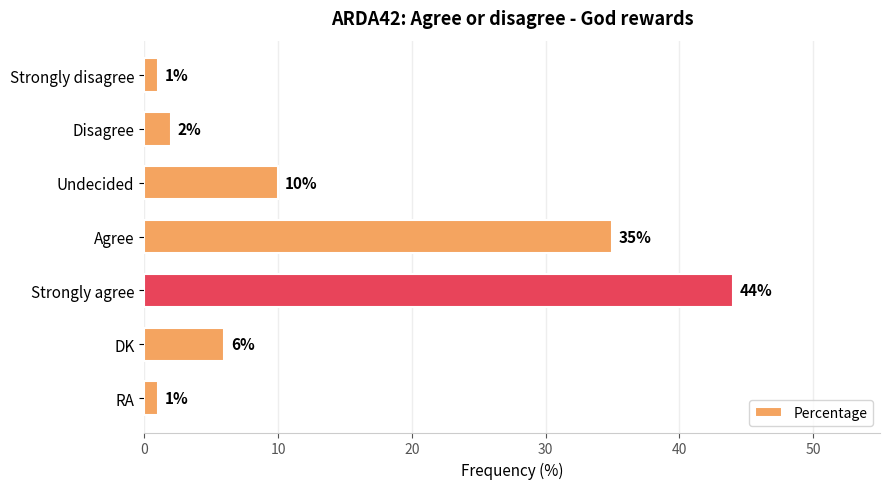

What is the sum of all values?

99